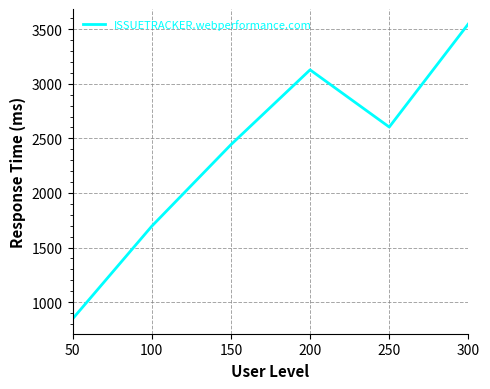

Reading right to left, extract all data points from this chart.

3550	2604	3128	2442	1695	846